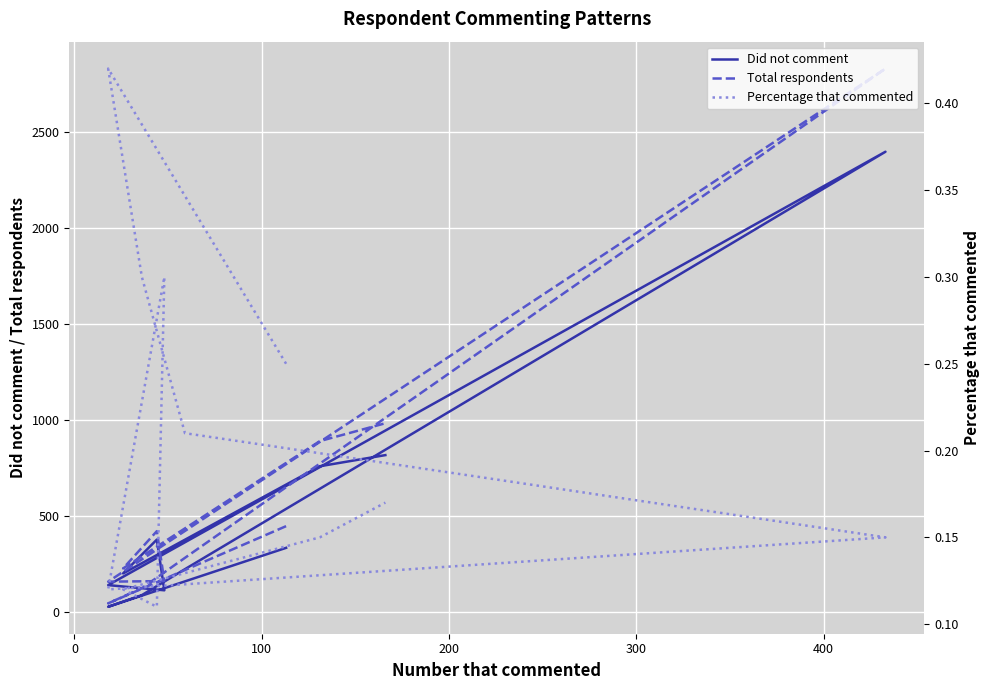

In Total respondents, how many points are lower than both neighbors (excluding endpoints)?

3